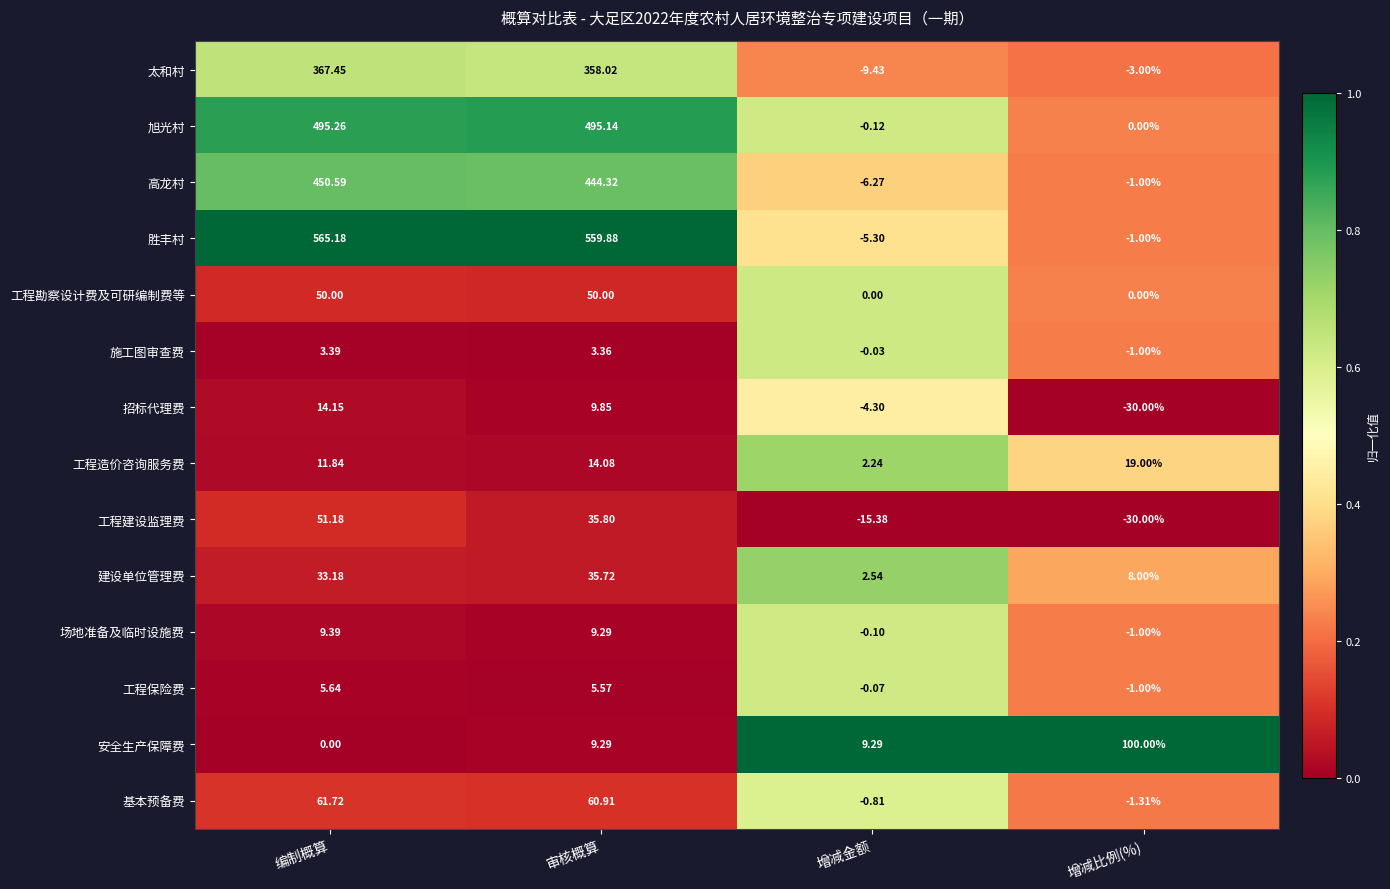

Rank the series at 增减金额 from highest to lowest value.

安全生产保障费, 建设单位管理费, 工程造价咨询服务费, 工程勘察设计费及可研编制费等, 施工图审查费, 工程保险费, 场地准备及临时设施费, 旭光村, 基本预备费, 招标代理费, 胜丰村, 高龙村, 太和村, 工程建设监理费